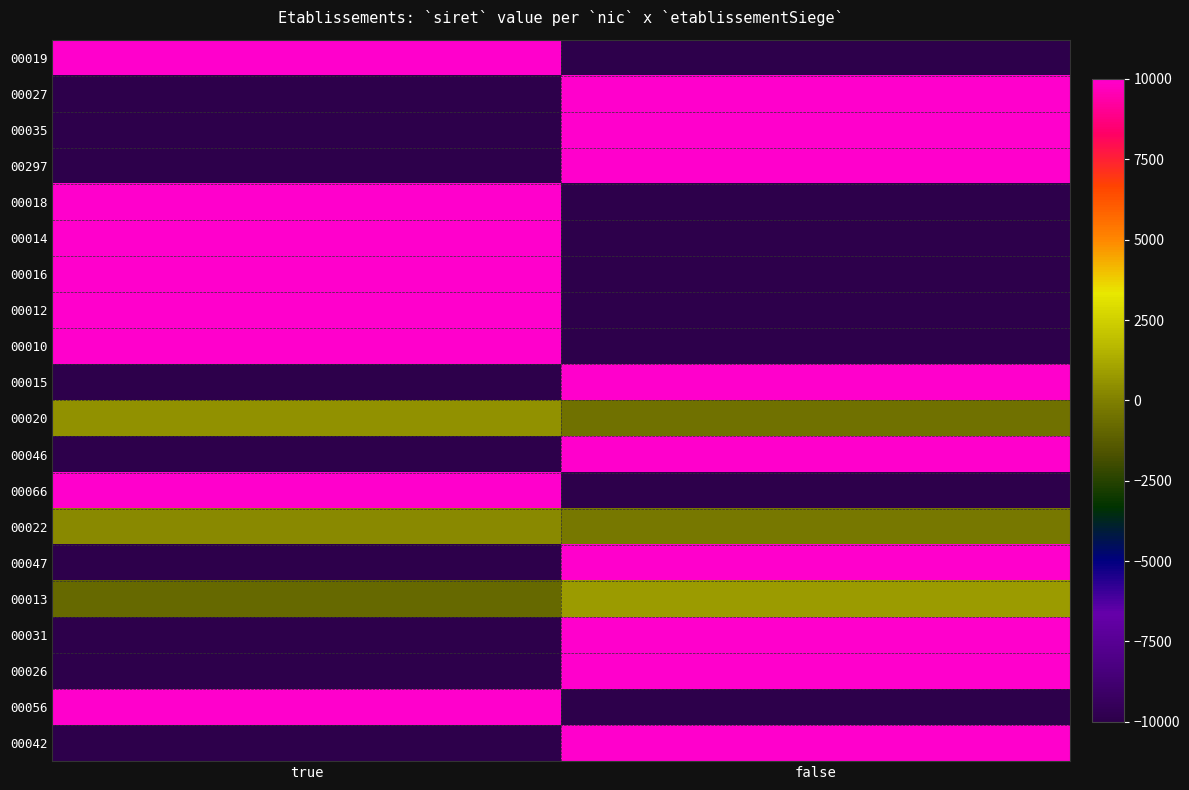

What is the spread (max minus min) of values at false?

20000.0